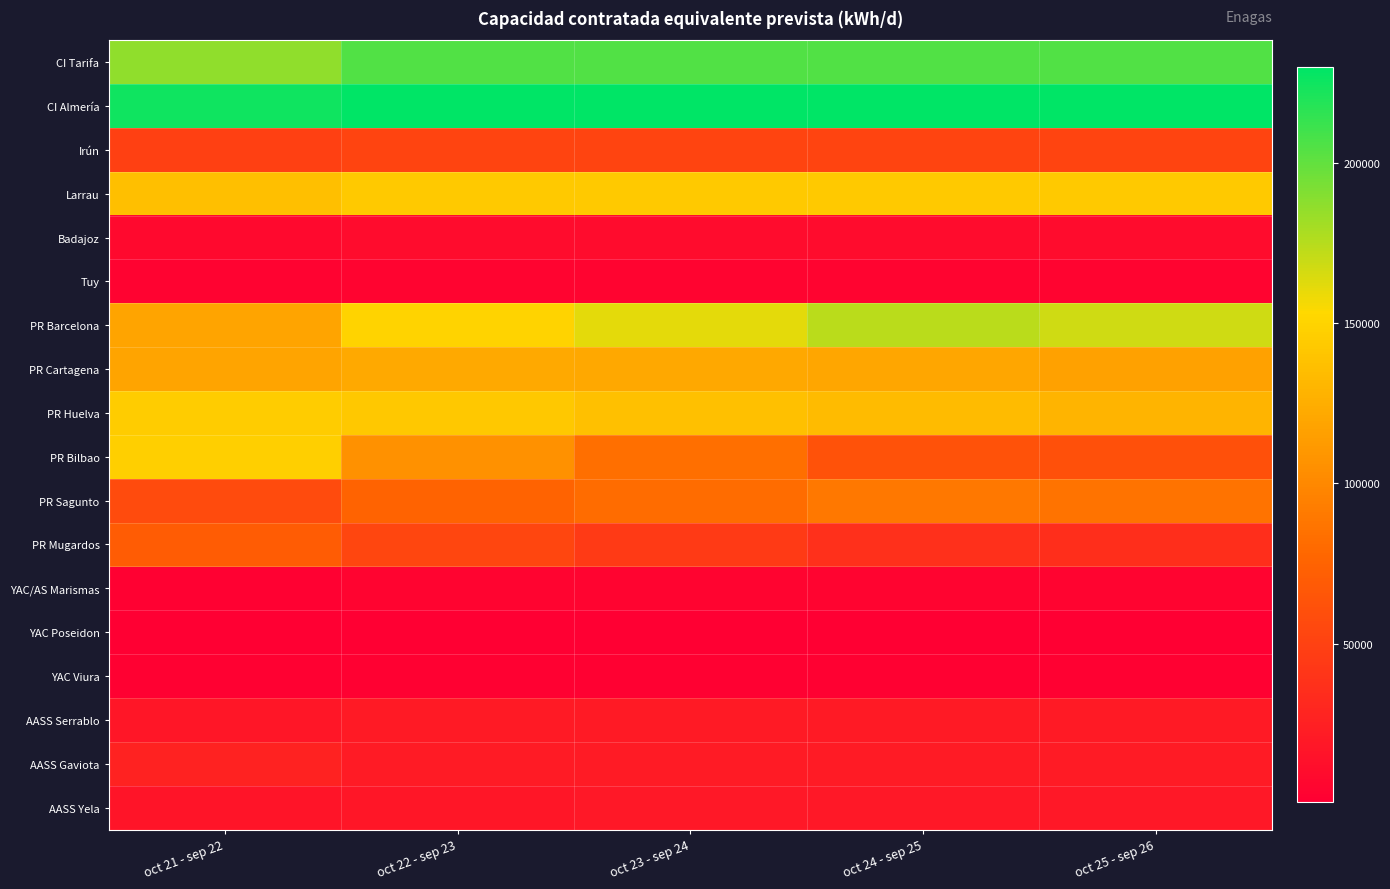

Reading left to right, list all the values displayed in this chart.

CI Tarifa: oct 21 - sep 22=186168.2	oct 22 - sep 23=205203.7	oct 23 - sep 24=205203.7	oct 24 - sep 25=205203.7	oct 25 - sep 26=205203.7
CI Almería: oct 21 - sep 22=224308.5	oct 22 - sep 23=229672.0	oct 23 - sep 24=229672.0	oct 24 - sep 25=229672.0	oct 25 - sep 26=229672.0
Irún: oct 21 - sep 22=49609.6	oct 22 - sep 23=52253.2	oct 23 - sep 24=52253.2	oct 24 - sep 25=52253.2	oct 25 - sep 26=52253.2
Larrau: oct 21 - sep 22=136426.5	oct 22 - sep 23=143696.4	oct 23 - sep 24=143696.4	oct 24 - sep 25=143696.4	oct 25 - sep 26=143696.4
Badajoz: oct 21 - sep 22=8476.6	oct 22 - sep 23=9681.3	oct 23 - sep 24=9681.3	oct 24 - sep 25=9681.3	oct 25 - sep 26=9681.3
Tuy: oct 21 - sep 22=3853.0	oct 22 - sep 23=4400.6	oct 23 - sep 24=4400.6	oct 24 - sep 25=4400.6	oct 25 - sep 26=4400.6
PR Barcelona: oct 21 - sep 22=118027.3	oct 22 - sep 23=149885.9	oct 23 - sep 24=161461.2	oct 24 - sep 25=173975.8	oct 25 - sep 26=167591.9
PR Cartagena: oct 21 - sep 22=118387.8	oct 22 - sep 23=121922.1	oct 23 - sep 24=120588.6	oct 24 - sep 25=120444.8	oct 25 - sep 26=116025.2
PR Huelva: oct 21 - sep 22=145479.8	oct 22 - sep 23=142368.3	oct 23 - sep 24=137334.5	oct 24 - sep 25=133827.6	oct 25 - sep 26=128916.9
PR Bilbao: oct 21 - sep 22=146919.3	oct 22 - sep 23=105804.5	oct 23 - sep 24=83426.9	oct 24 - sep 25=62921.9	oct 25 - sep 26=60613.0
PR Sagunto: oct 21 - sep 22=57209.1	oct 22 - sep 23=75222.3	oct 23 - sep 24=82003.9	oct 24 - sep 25=89218.4	oct 25 - sep 26=85944.6
PR Mugardos: oct 21 - sep 22=69494.2	oct 22 - sep 23=53761.6	oct 23 - sep 24=44868.8	oct 24 - sep 25=36829.3	oct 25 - sep 26=35477.9
YAC/AS Marismas: oct 21 - sep 22=1897.7	oct 22 - sep 23=4676.0	oct 23 - sep 24=4741.0	oct 24 - sep 25=4779.7	oct 25 - sep 26=4784.0
YAC Poseidon: oct 21 - sep 22=568.5	oct 22 - sep 23=619.6	oct 23 - sep 24=619.6	oct 24 - sep 25=619.6	oct 25 - sep 26=619.6
YAC Viura: oct 21 - sep 22=1507.9	oct 22 - sep 23=1497.1	oct 23 - sep 24=1497.1	oct 24 - sep 25=1497.1	oct 25 - sep 26=1497.1
AASS Serrablo: oct 21 - sep 22=17592.3	oct 22 - sep 23=20496.3	oct 23 - sep 24=20782.9	oct 24 - sep 25=20953.7	oct 25 - sep 26=20972.6
AASS Gaviota: oct 21 - sep 22=26925.9	oct 22 - sep 23=21240.8	oct 23 - sep 24=21537.8	oct 24 - sep 25=21714.8	oct 25 - sep 26=21734.4
AASS Yela: oct 21 - sep 22=15791.1	oct 22 - sep 23=18373.2	oct 23 - sep 24=18630.0	oct 24 - sep 25=18783.1	oct 25 - sep 26=18800.1